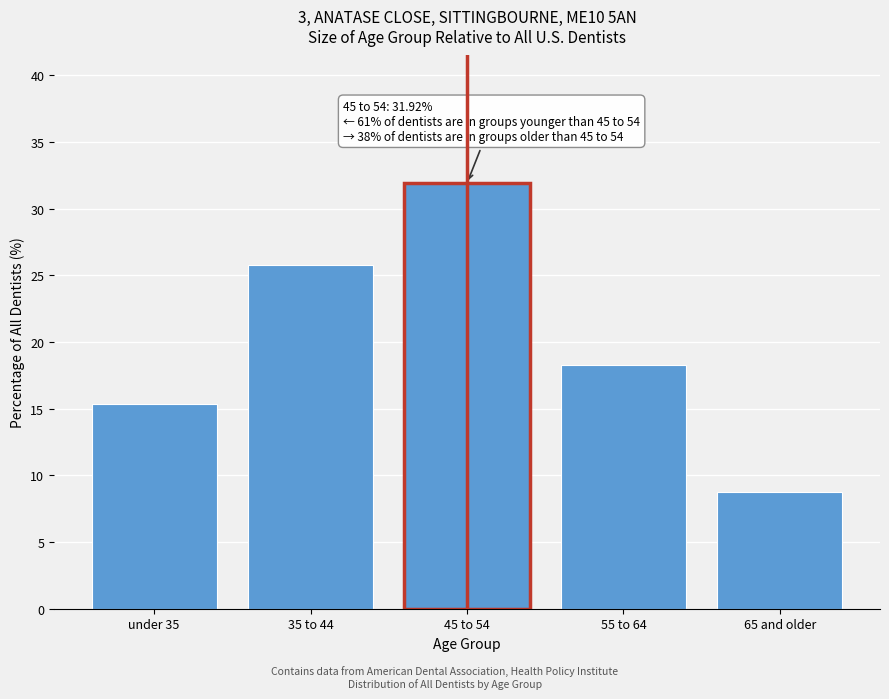

Which label corresponds to the largest value in the chart?

45 to 54